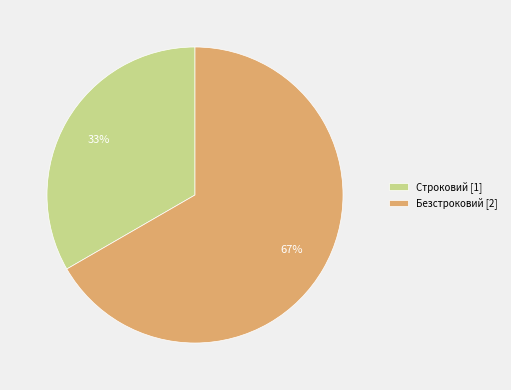

To the nearest percent, what is the combined percentage of Строковий and Безстроковий?

100%